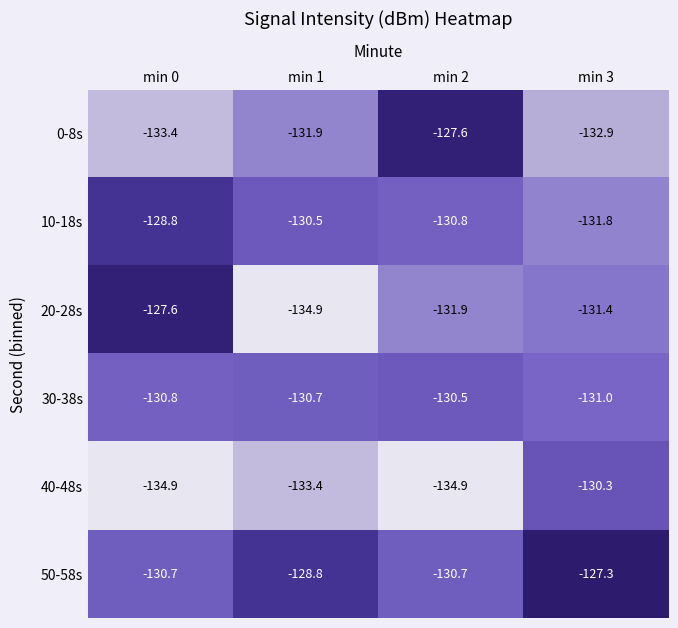

What is the average value of the 40-48s series?

-133.4